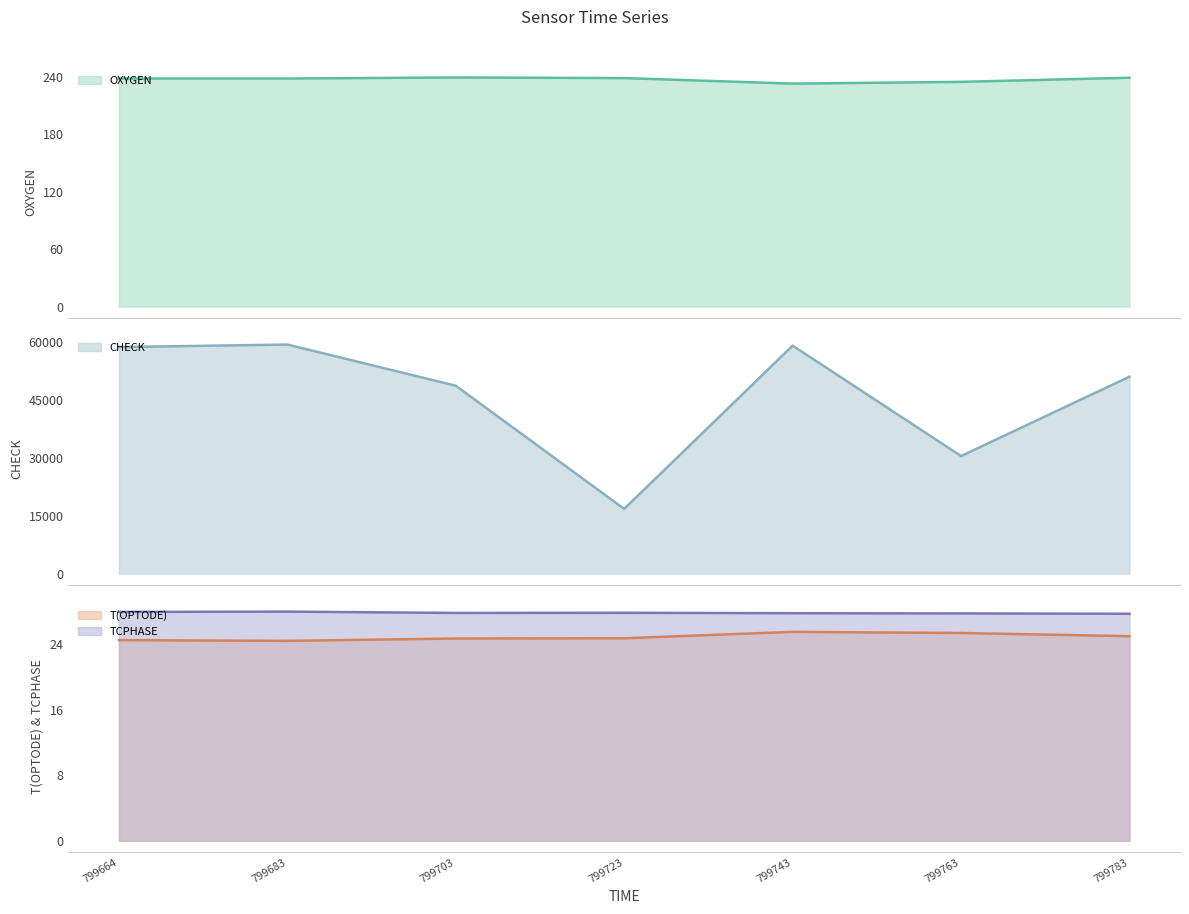

Is the value of TCPHASE at 799743 greater than the value of T(OPTODE) at 799683?

Yes